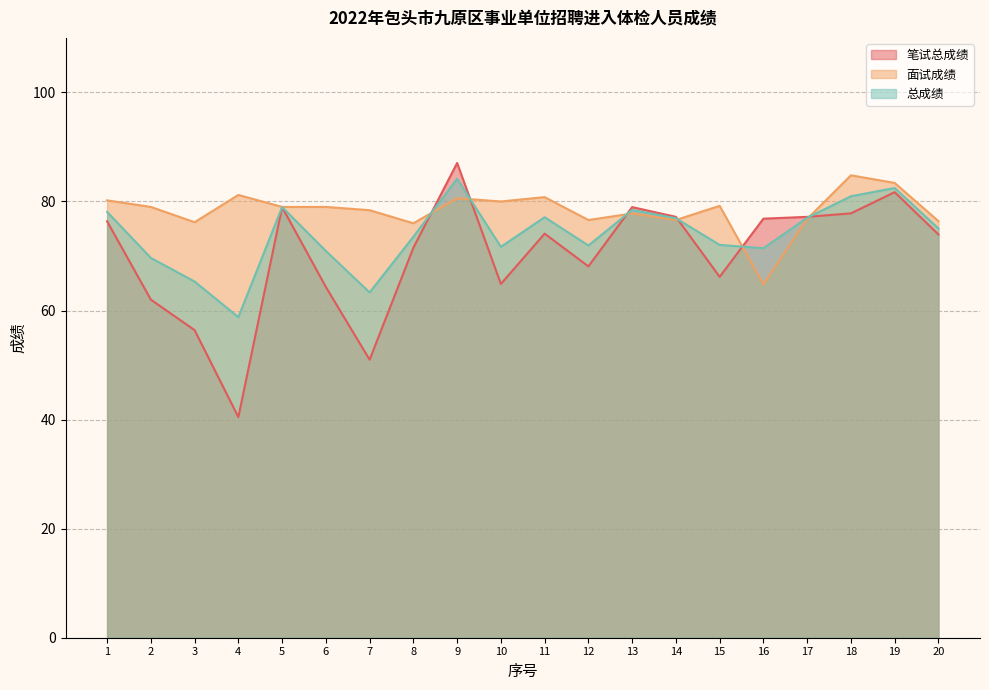

Which series has the largest total across all categories?

面试成绩